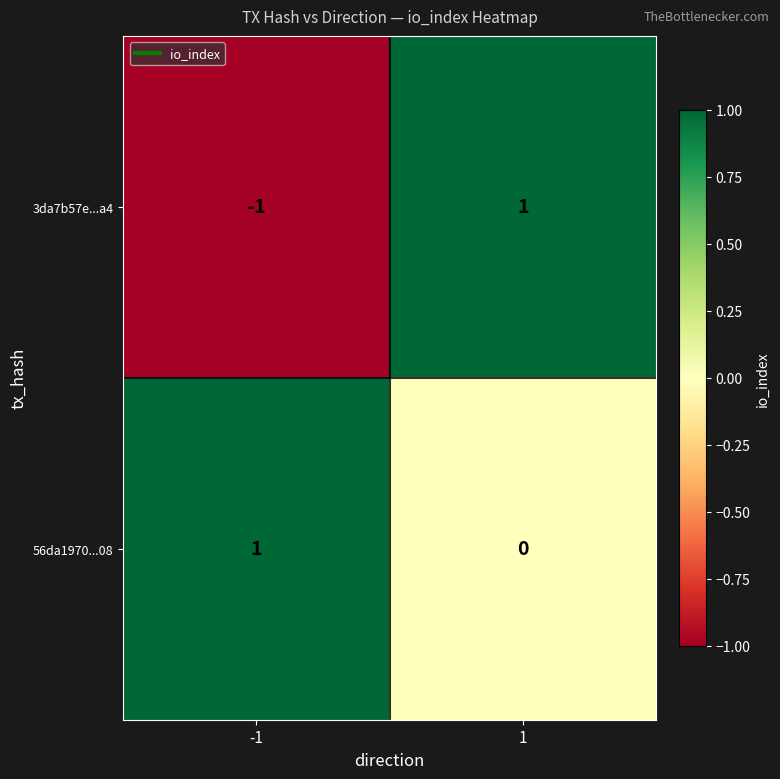

Which series changed the most between -1 and 1?

3da7b57e...a4